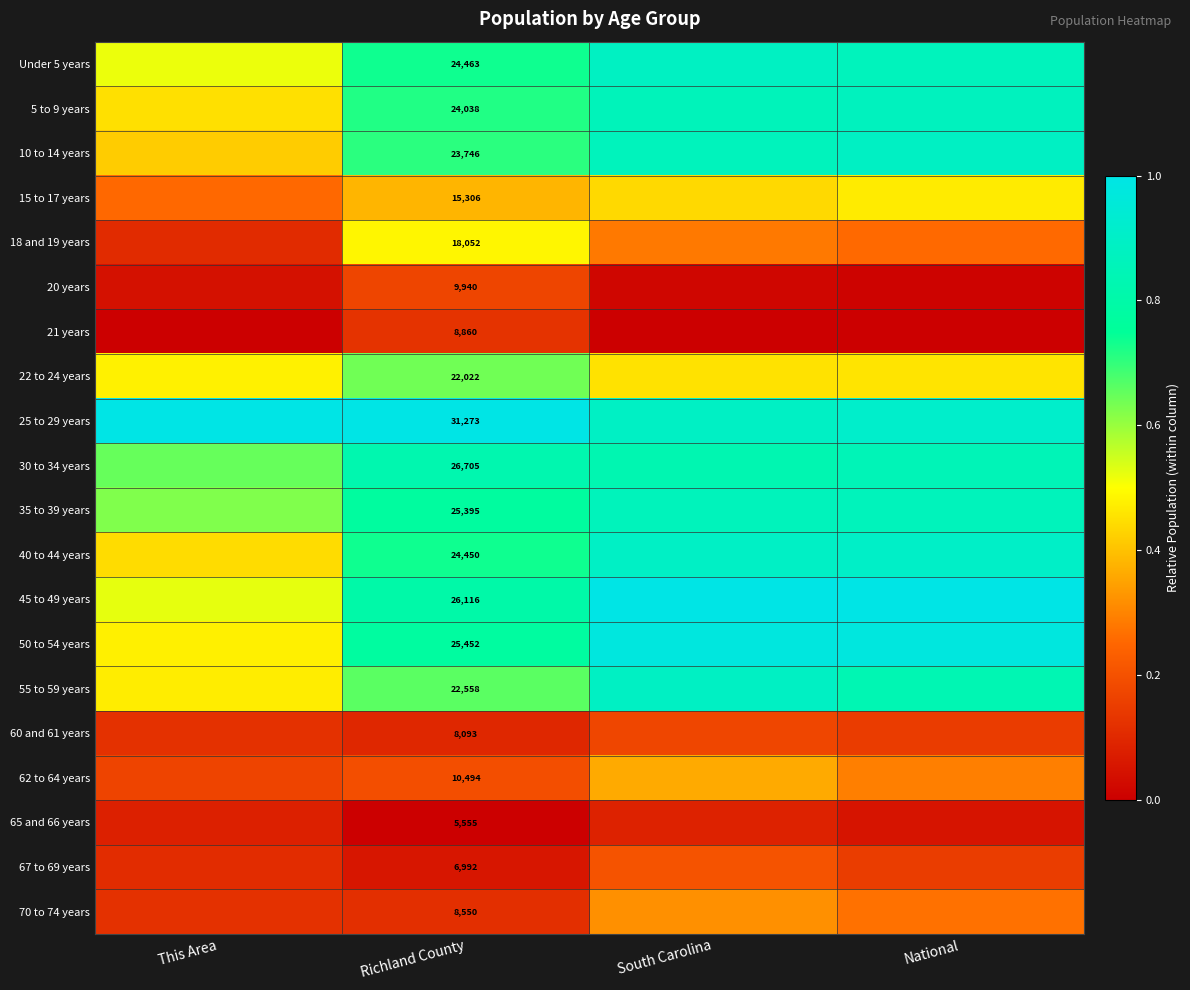

What is the maximum value for 70 to 74 years?

0.3